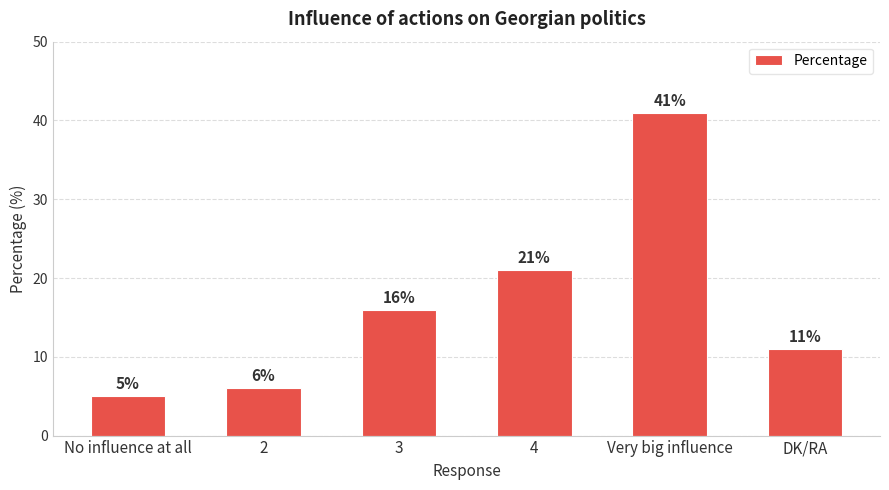

At which label is the value closest to 23?

4